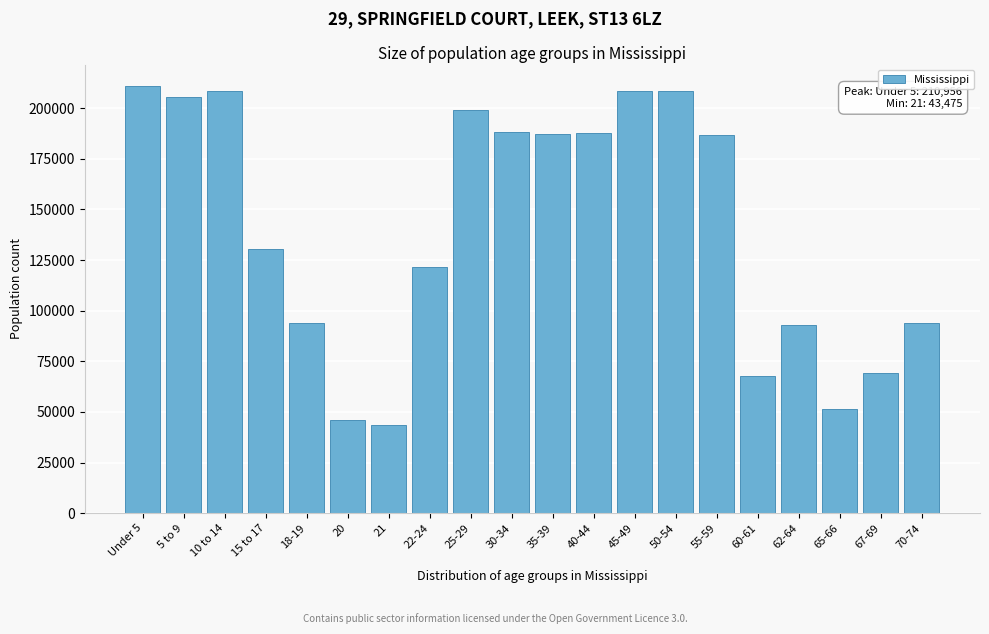

What is the minimum value shown in the chart?

43475